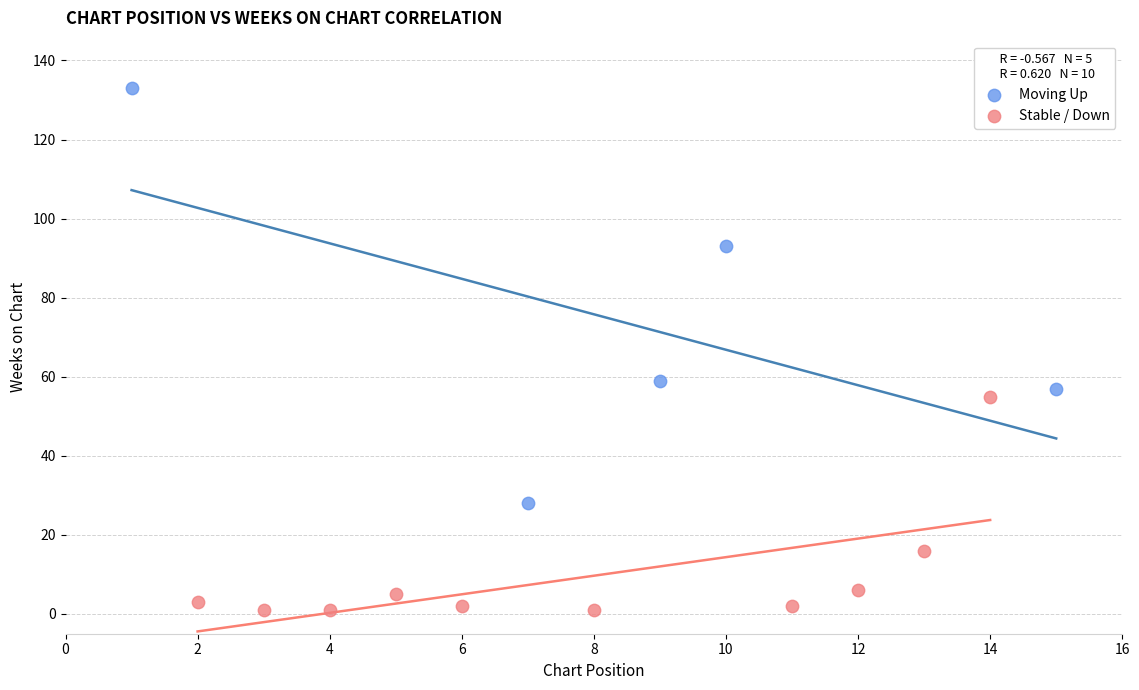

What are all the series names shown in the legend?

Moving Up, Stable / Down